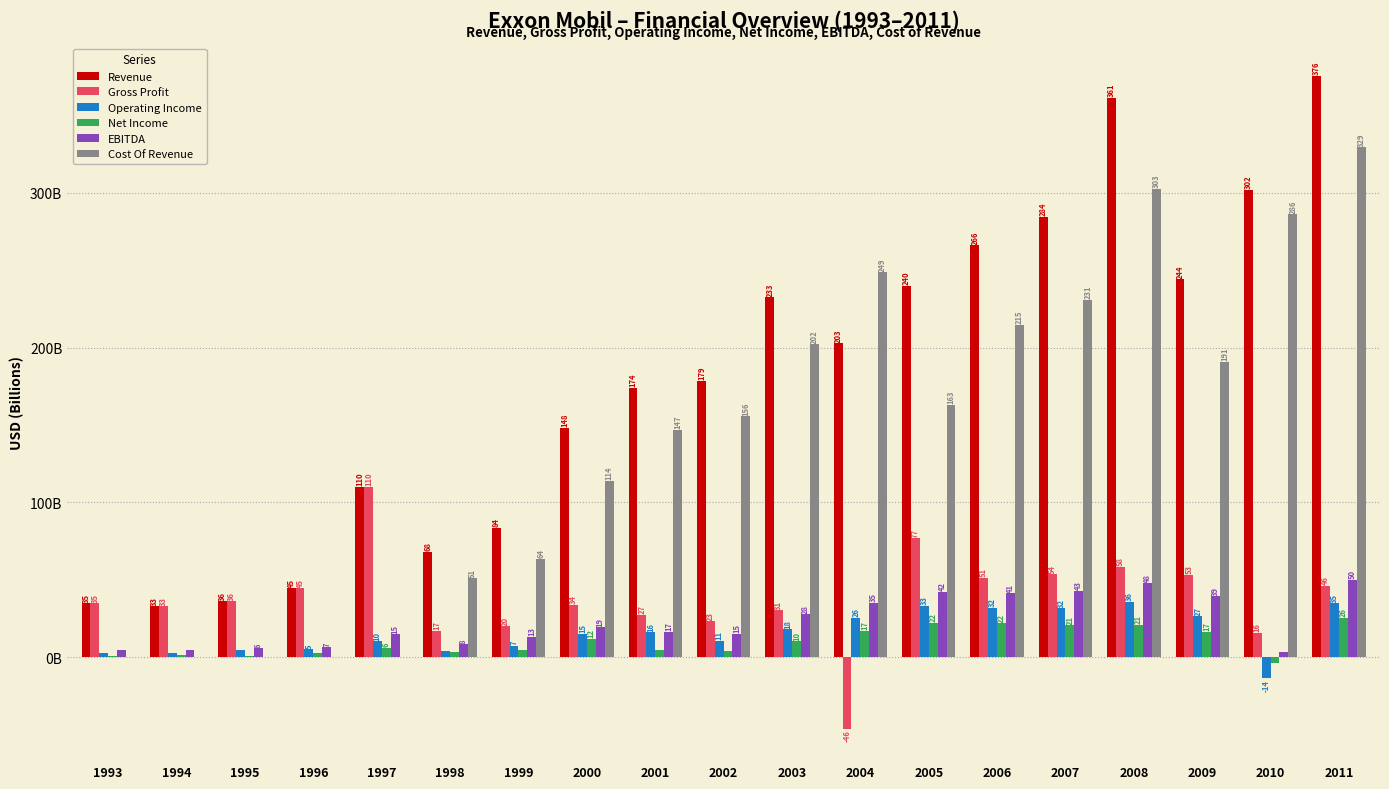

What is the sum of the EBITDA values at 2001 and 2008?

64.2